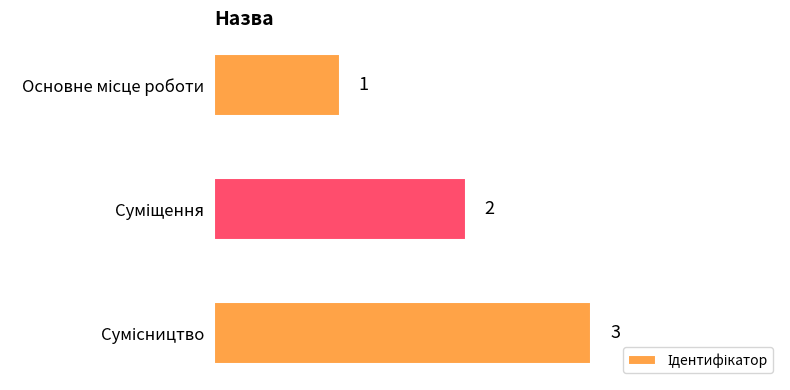

What is the greatest value displayed?

3